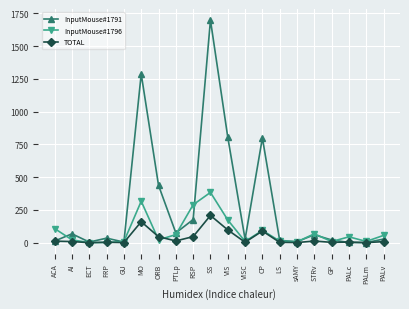

True or false: TOTAL has more than 2 interior local peaks.

True